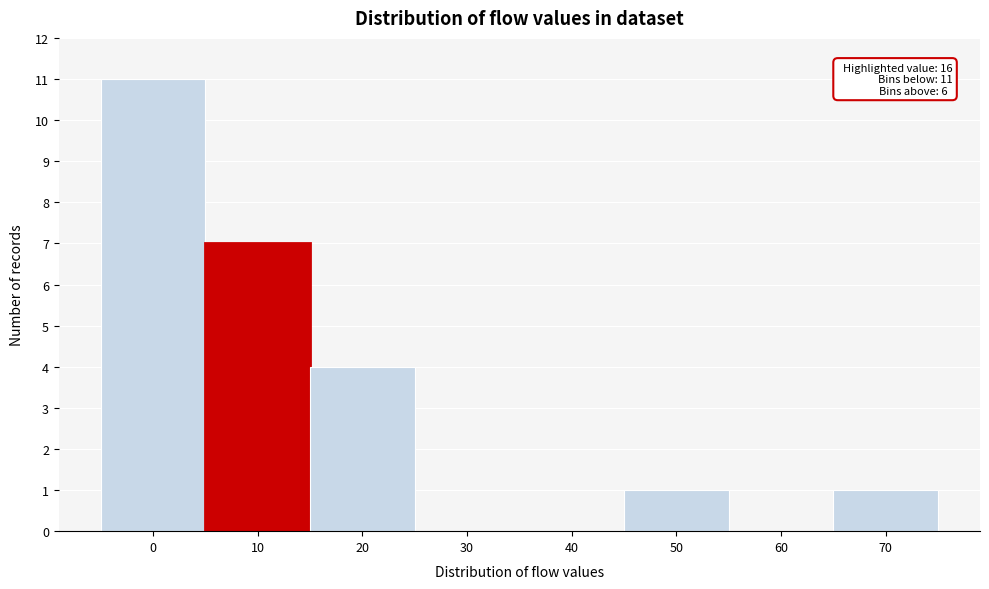

Reading left to right, what are all the values shown in this chart?

0=11	10=7	20=4	30=0	40=0	50=1	60=0	70=1